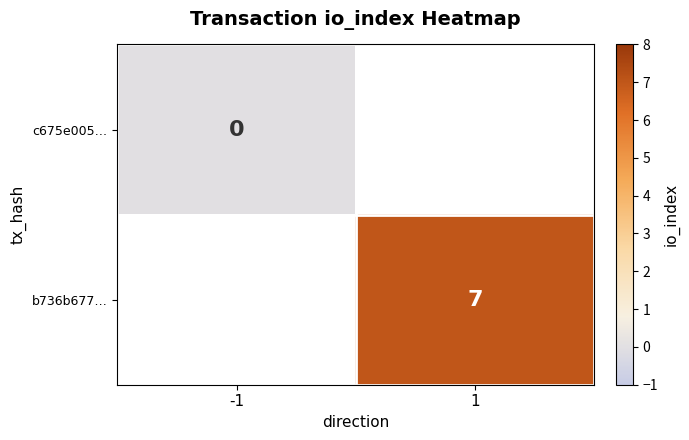

Rank the series by their maximum value, from lowest to highest.

c675e005…, b736b677…